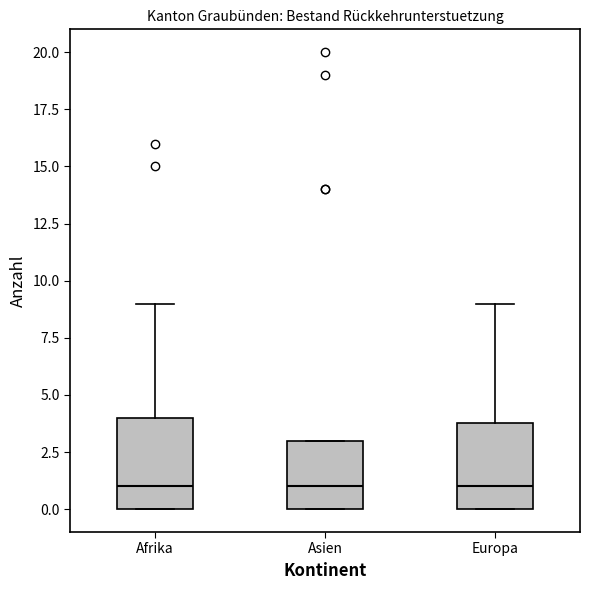

Reading left to right, transcribe this box plot: for each box, give where its median line is, the range the box spans, and where its two whiskers end, as read against the y-axis. The values are not printed on the chart, so give them approximately, as read against the axis.

Afrika: median 1, box 0 to 4, whiskers 0 to 9
Asien: median 1, box 0 to 3, whiskers 0 to 3
Europa: median 1, box 0 to 4, whiskers 0 to 9